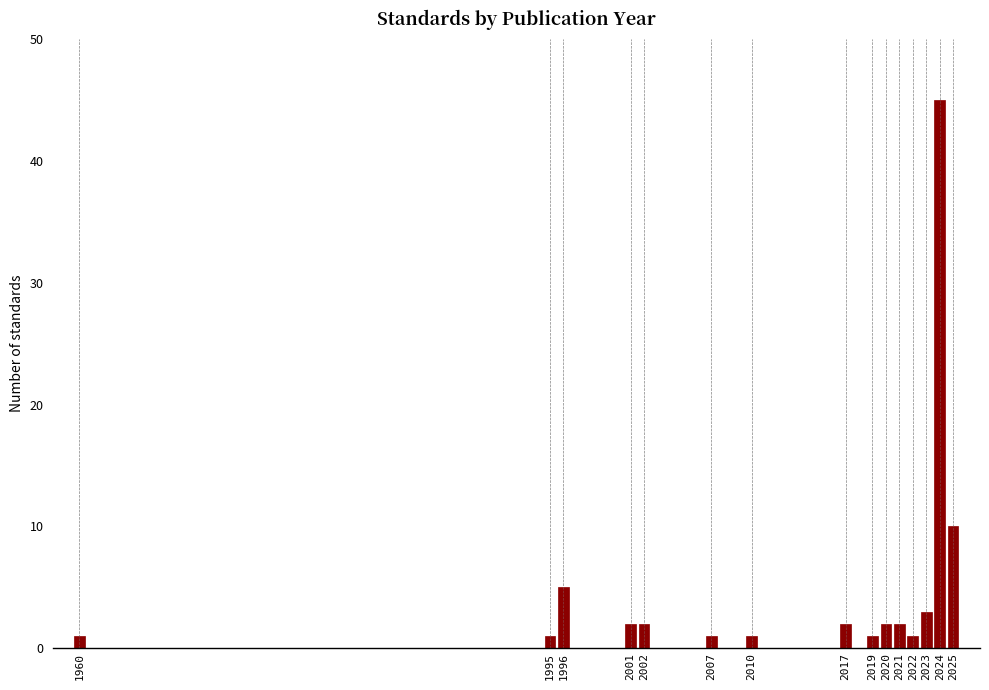

Reading left to right, list all the values displayed in this chart.

1	1	5	2	2	1	1	2	1	2	2	1	3	45	10